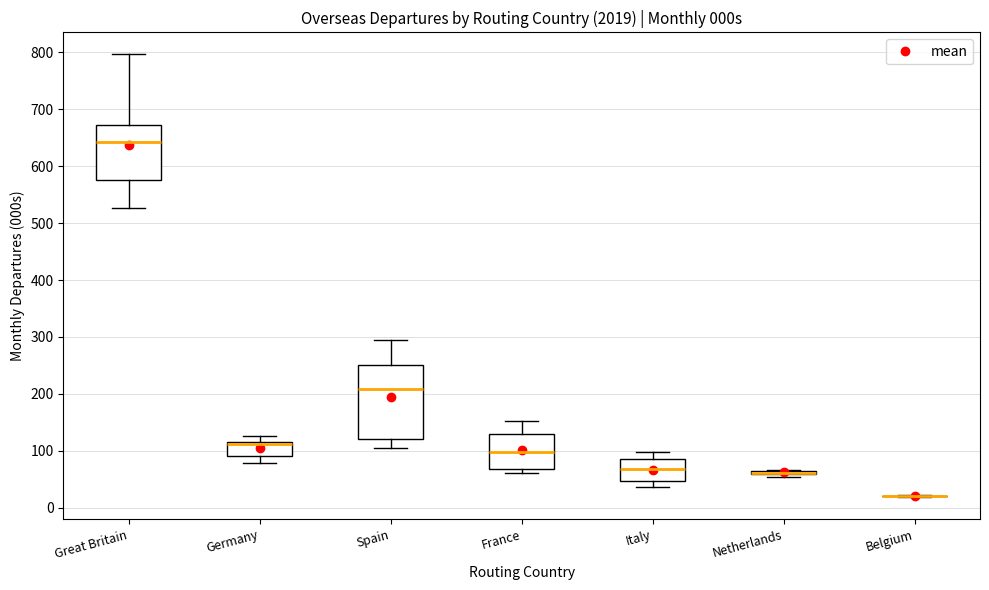

Comparing the boxes themselves (not the whiskers), which one is the tallest?

Spain